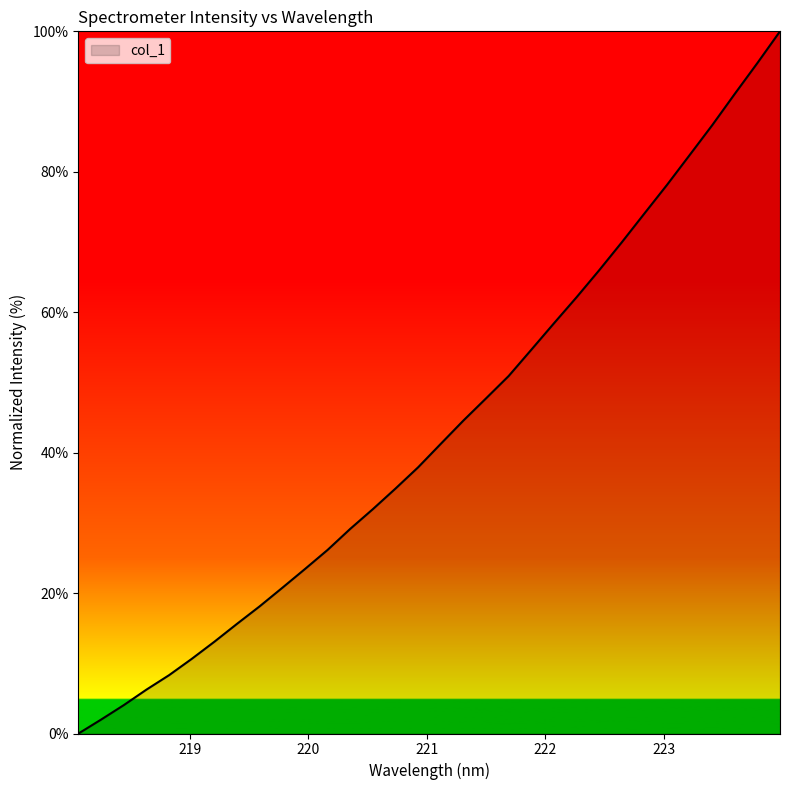

What is the difference between the second highest and minimum values?

95.5